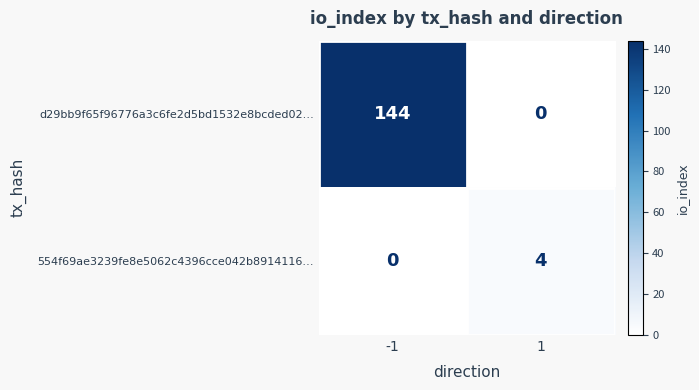

Which series has the largest range (max minus min)?

d29bb9f65f96776a3c6fe2d5bd1532e8bcded02…